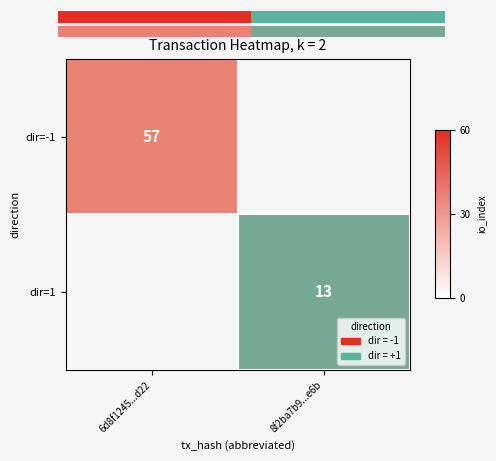

At 6d8f1245...d22, list the series in order from largest to smallest.

dir=-1, dir=1